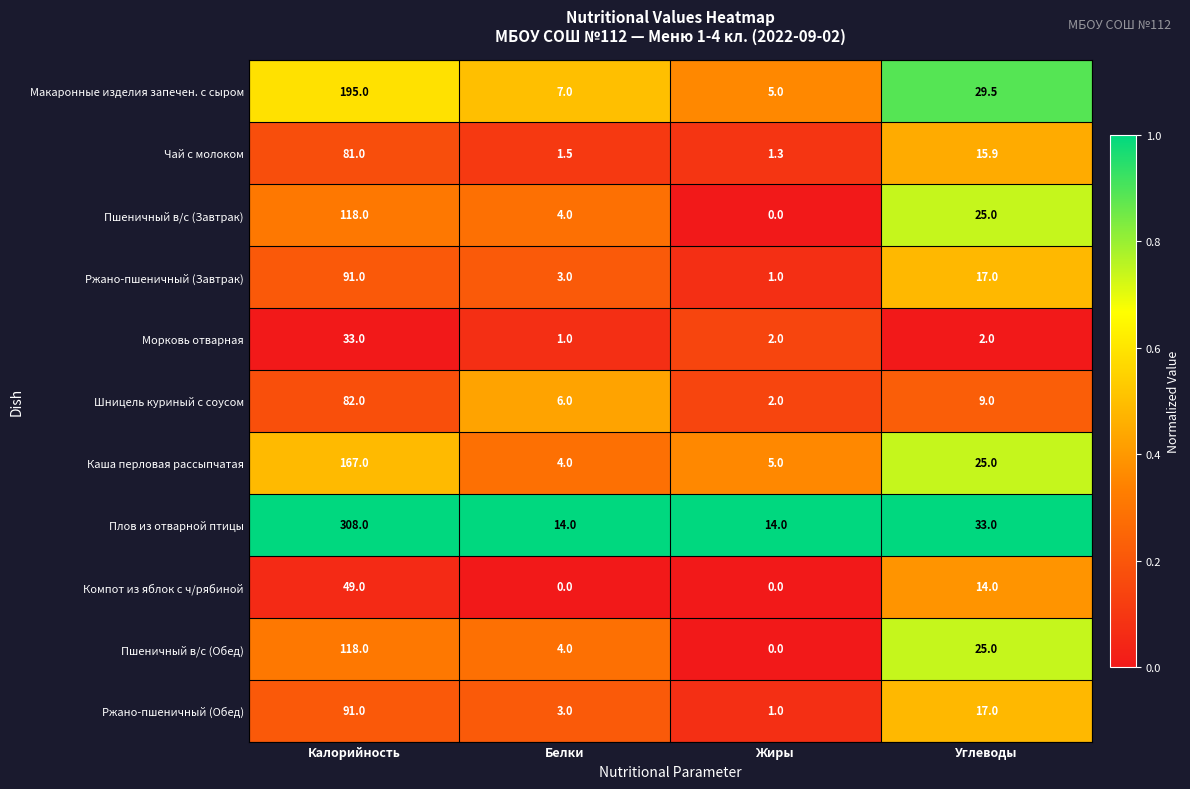

What is the difference between the highest and lowest values at Калорийность?

275.0